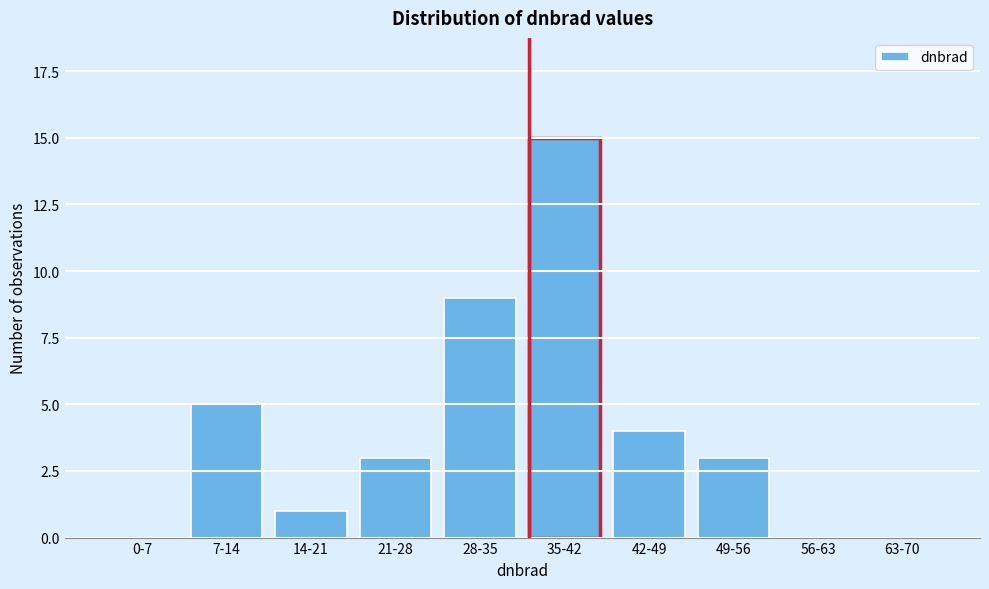

Reading left to right, transcribe all the data shown in this chart.

0-7=0	7-14=5	14-21=1	21-28=3	28-35=9	35-42=15	42-49=4	49-56=3	56-63=0	63-70=0